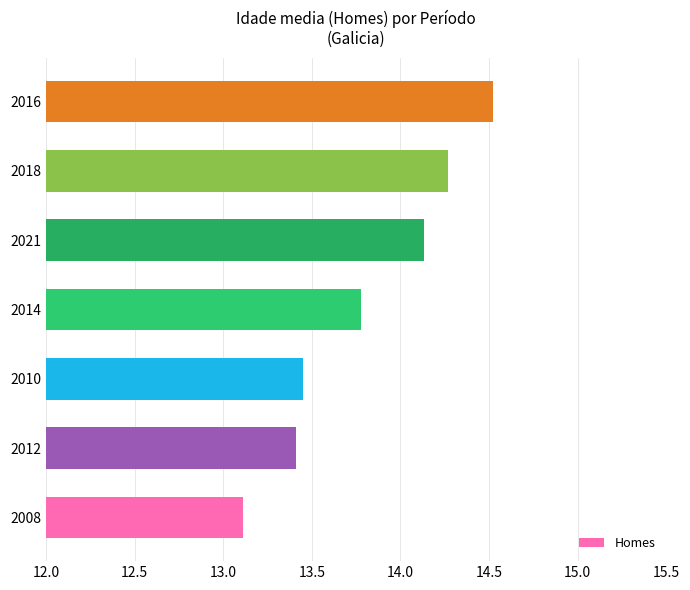

At which category does the chart reach its peak across all series?

2016